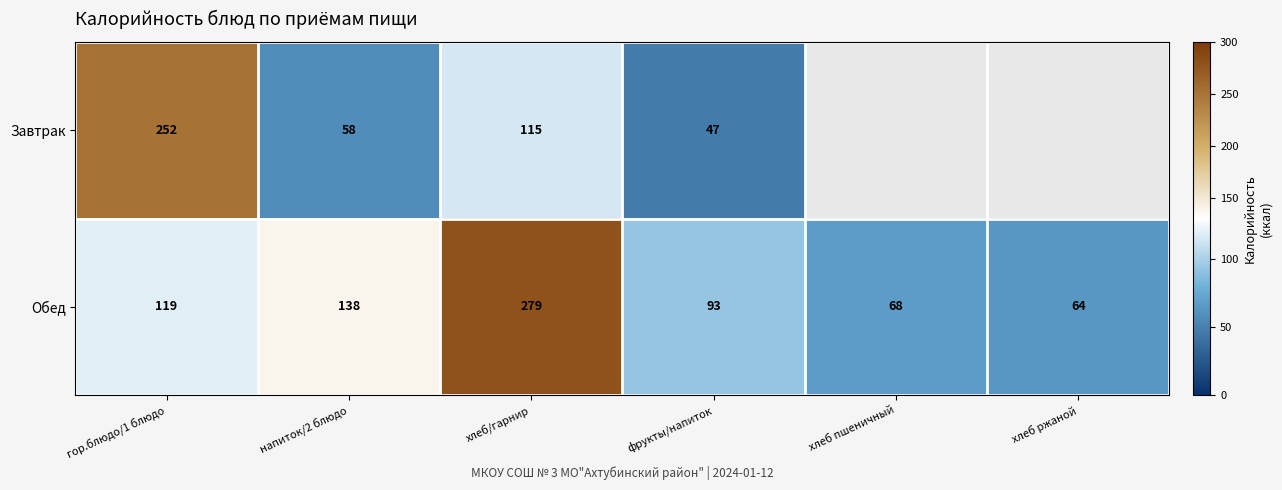

Which label corresponds to the largest value in the chart?

хлеб/гарнир